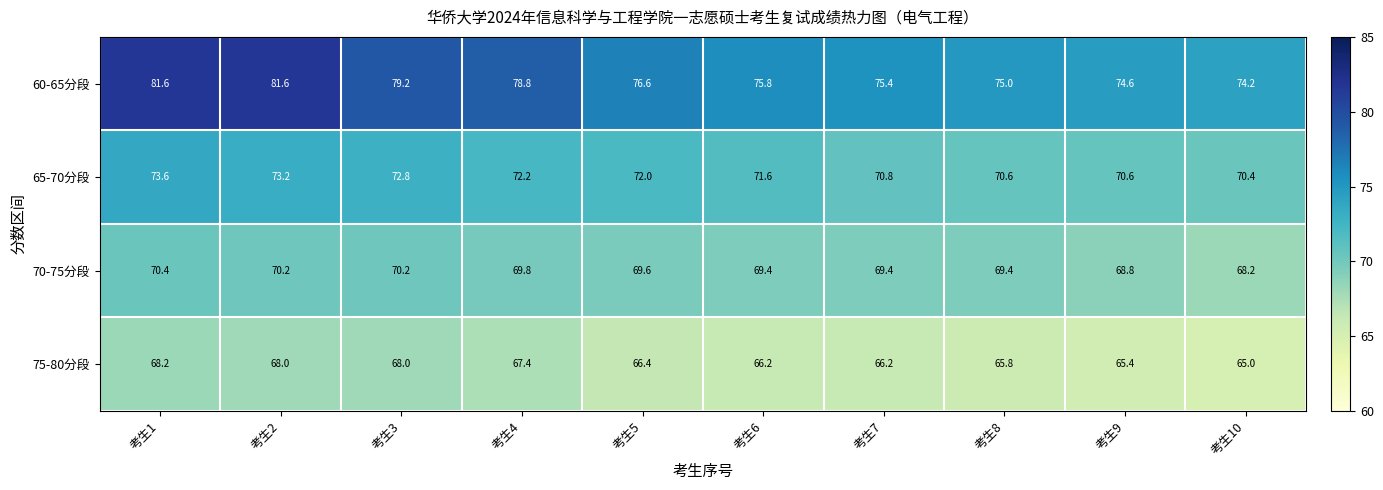

Which series has the largest total across all categories?

60-65分段